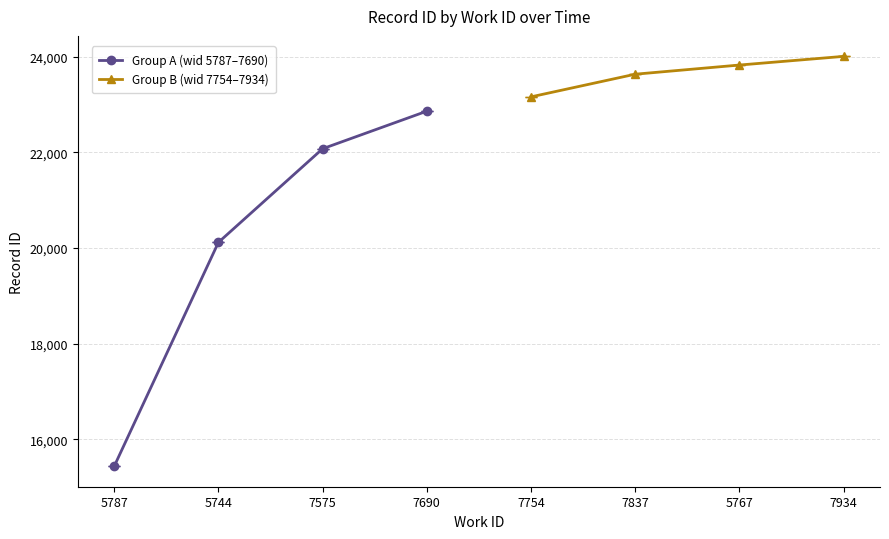

What is the maximum value shown in the chart?

24005.0